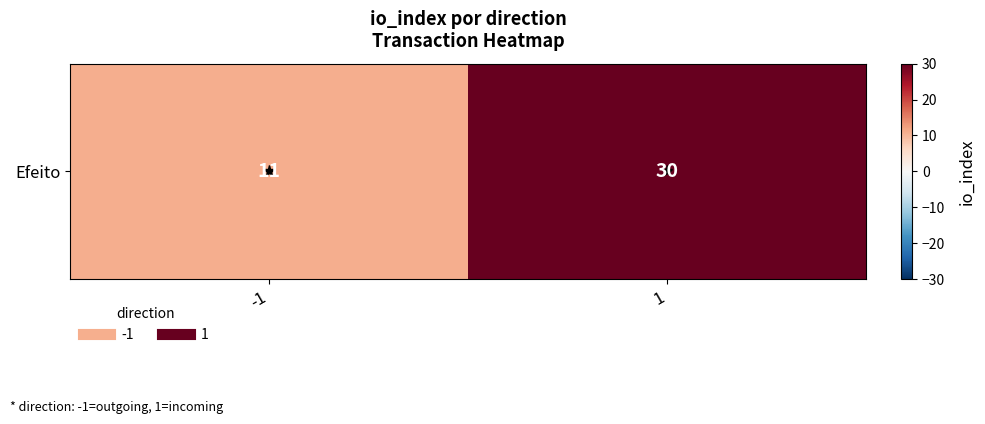

Count the values in the range 11 to 30.

2